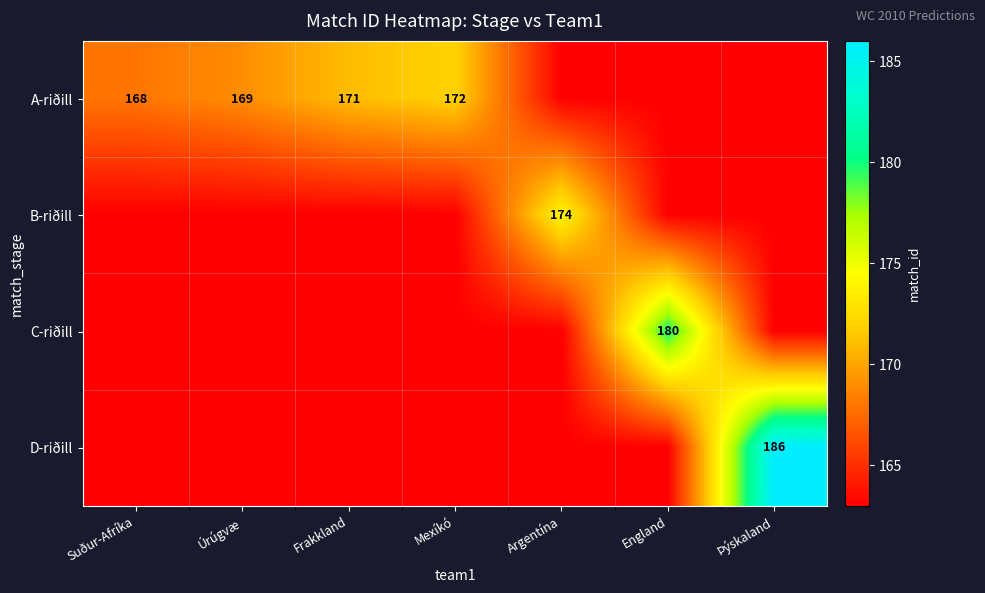

The value of C-riðill at England is 180. True or false?

True